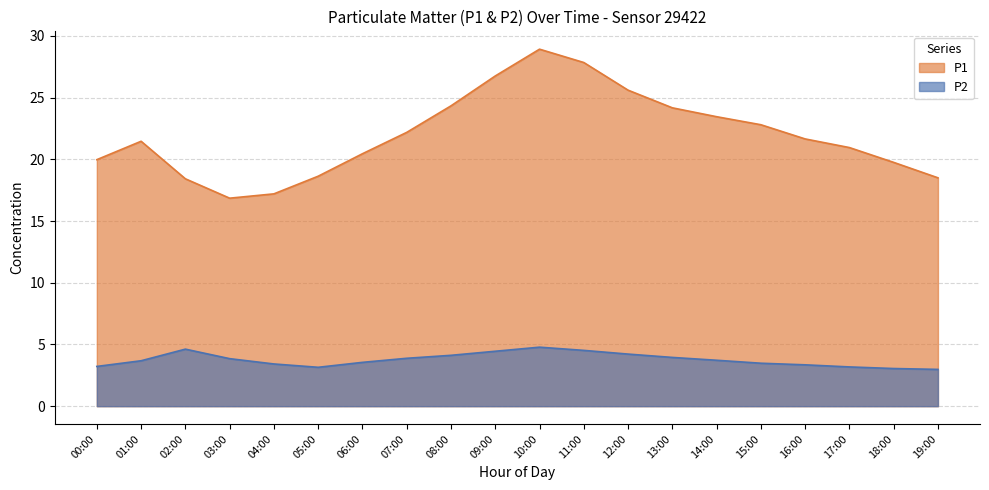

What value does the P1 series have at 01:00?

21.5